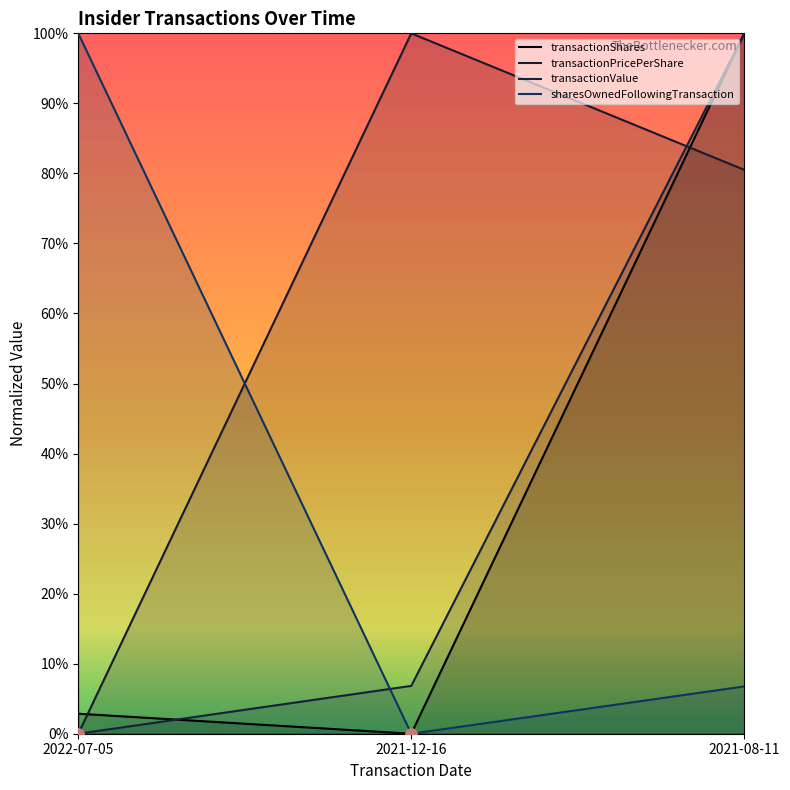

Between 2021-12-16 and 2021-08-11, which series saw the biggest shift?

transactionShares